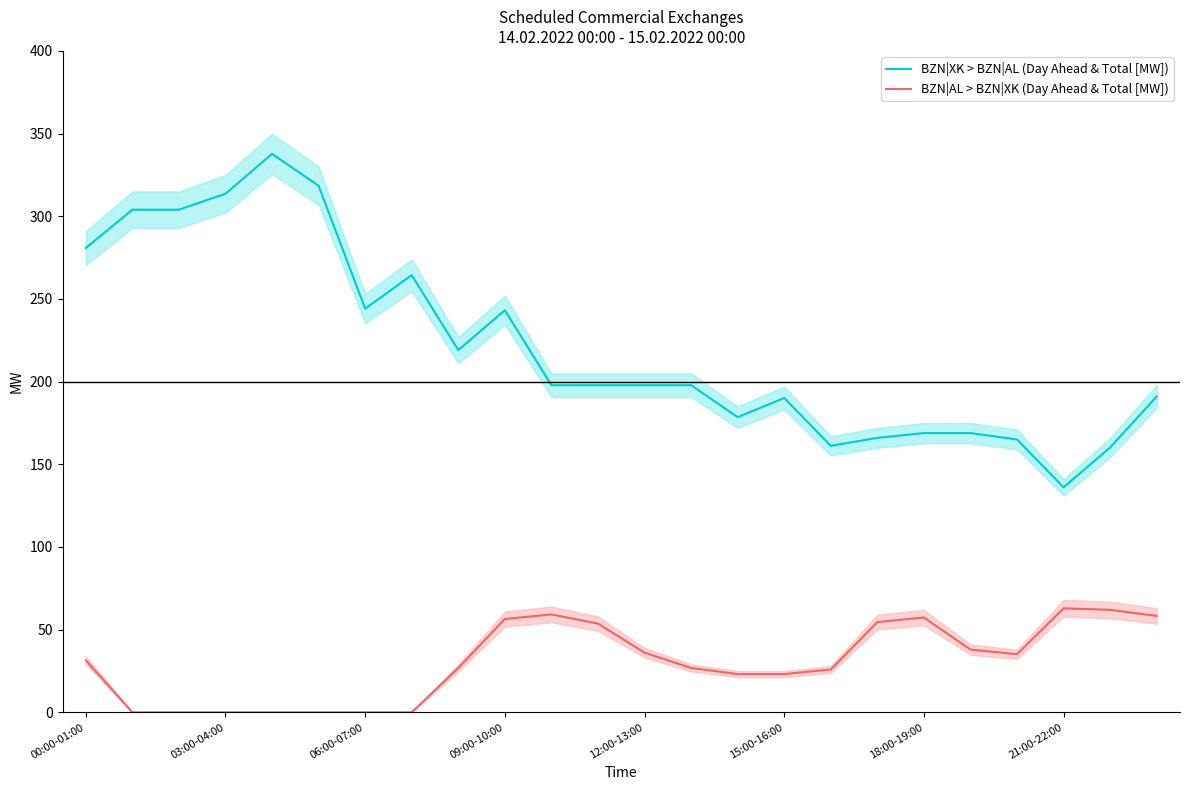

Which series has the largest total across all categories?

BZN|XK > BZN|AL (Day Ahead & Total [MW])